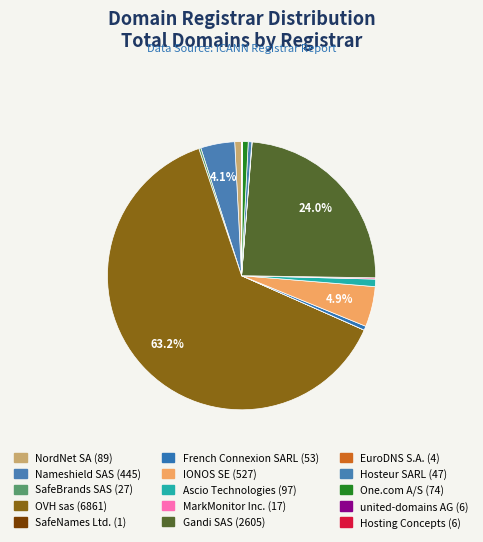

Rank the categories by value from highest to lowest.

OVH sas (6861), Gandi SAS (2605), IONOS SE (527), Nameshield SAS (445), Ascio Technologies (97), NordNet SA (89), One.com A/S (74), French Connexion SARL (53), Hosteur SARL (47), SafeBrands SAS (27), MarkMonitor Inc. (17), united-domains AG (6), Hosting Concepts (6), EuroDNS S.A. (4), SafeNames Ltd. (1)